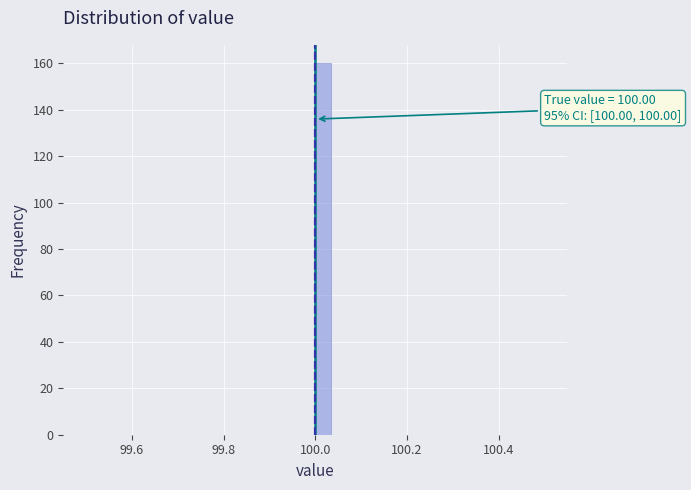

Around what value on the x-axis is the tallest bar? Give the approximate position of its centre, as read against the axis.

100.02